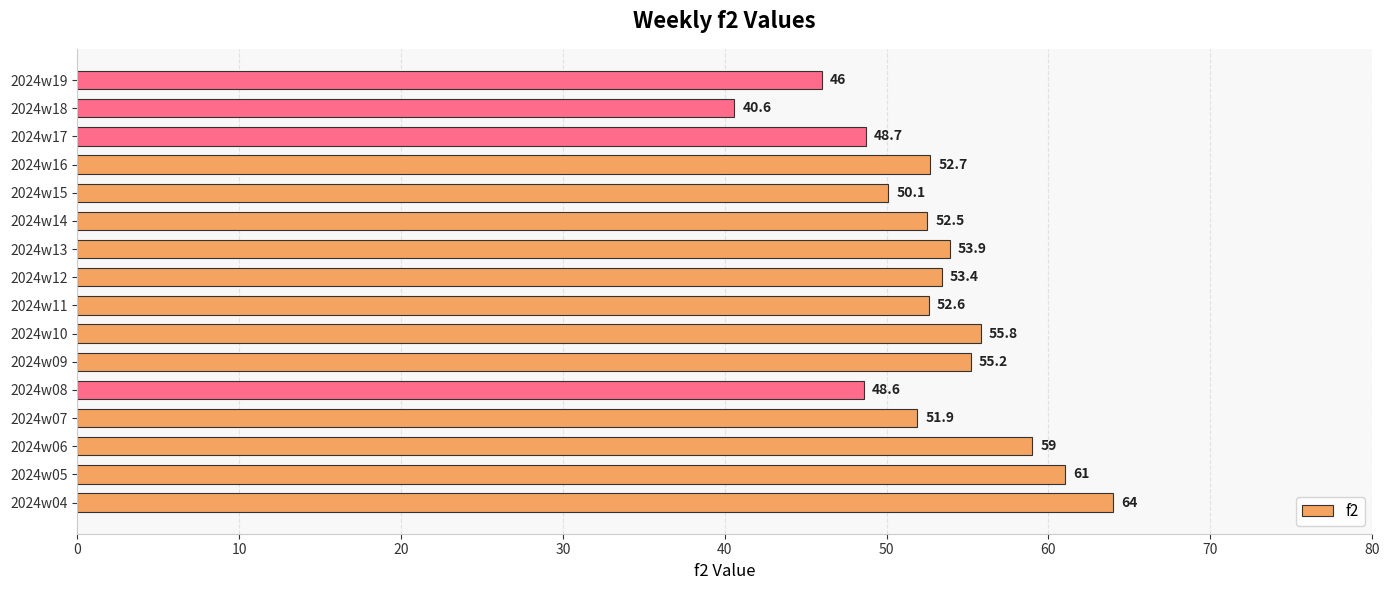

Count the number of values greater than 52.

10